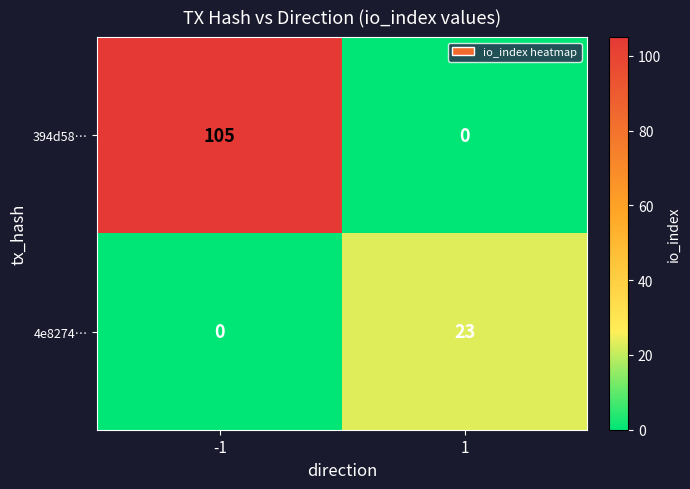

Reading left to right, transcribe all the data shown in this chart.

394d58…: 105	0
4e8274…: 0	23